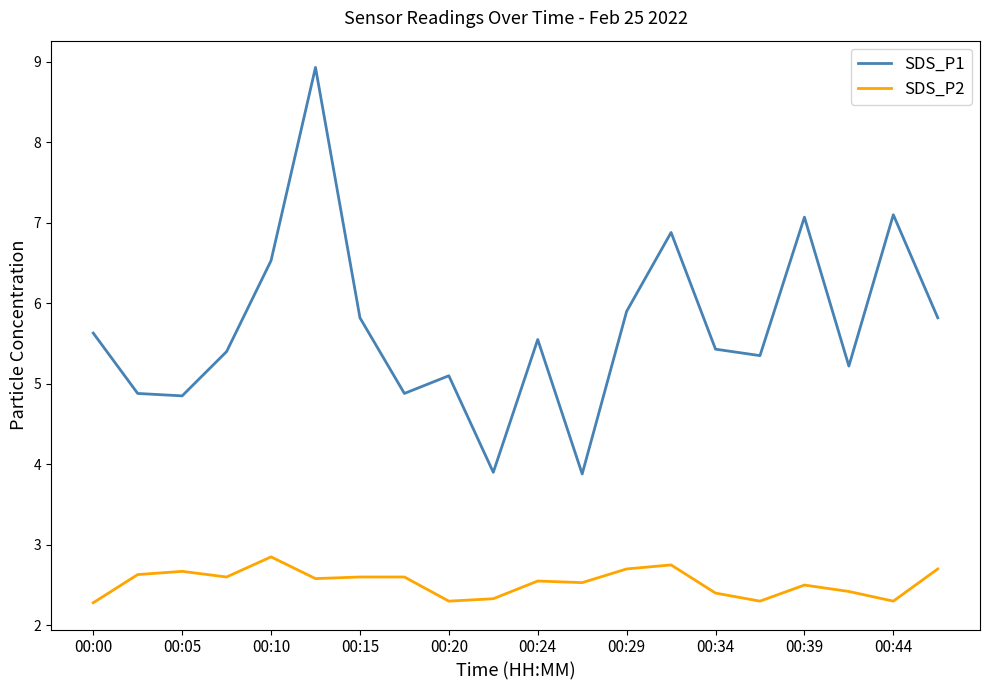

Rank the series by their maximum value, from highest to lowest.

SDS_P1, SDS_P2